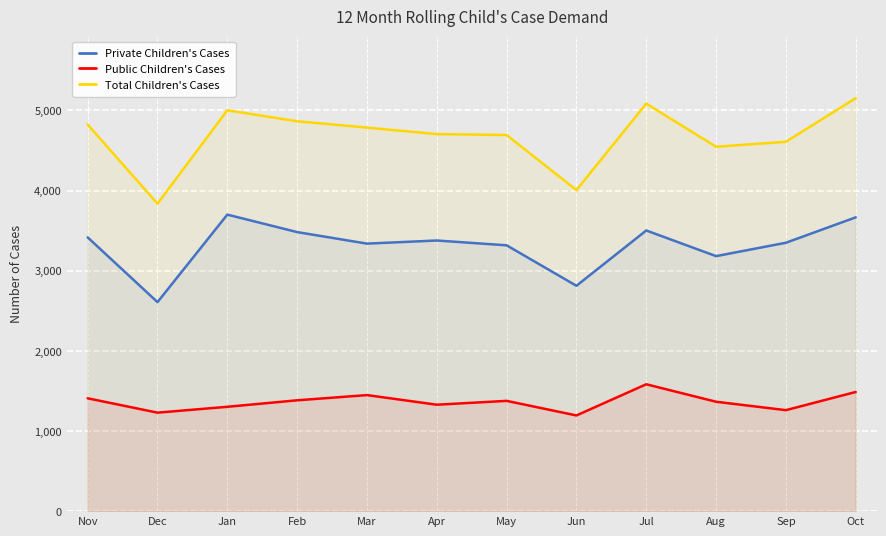

True or false: Private Children's Cases has more than 2 points higher than both neighbors.

True